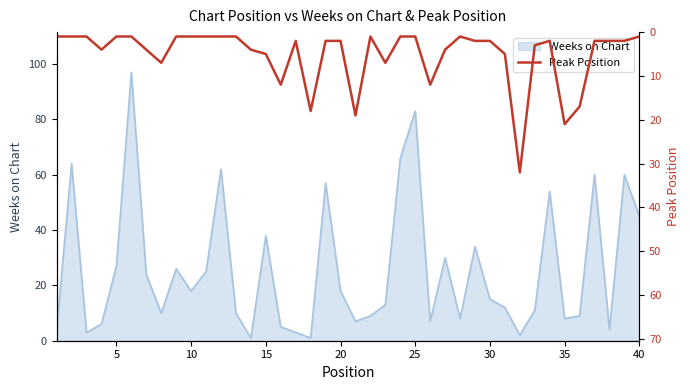

Is it true that Weeks on Chart equals 58 at 15?

False